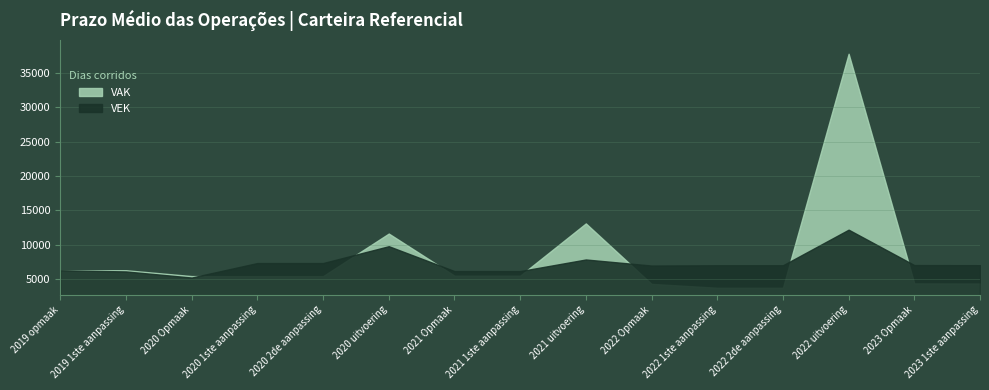

How many times do VAK and VEK cross each other?

7